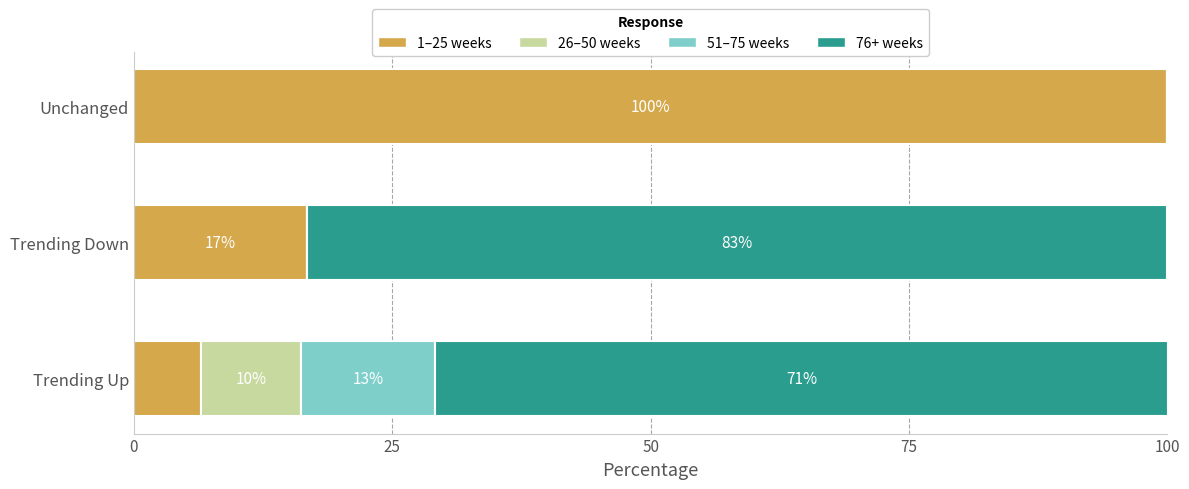

What are all the series names shown in the legend?

1–25 weeks, 26–50 weeks, 51–75 weeks, 76+ weeks